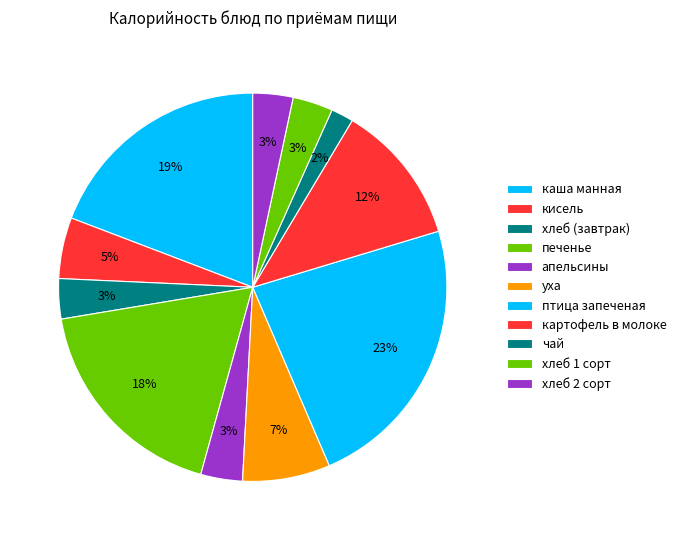

Which category has the biggest portion of the pie?

птица запеченая